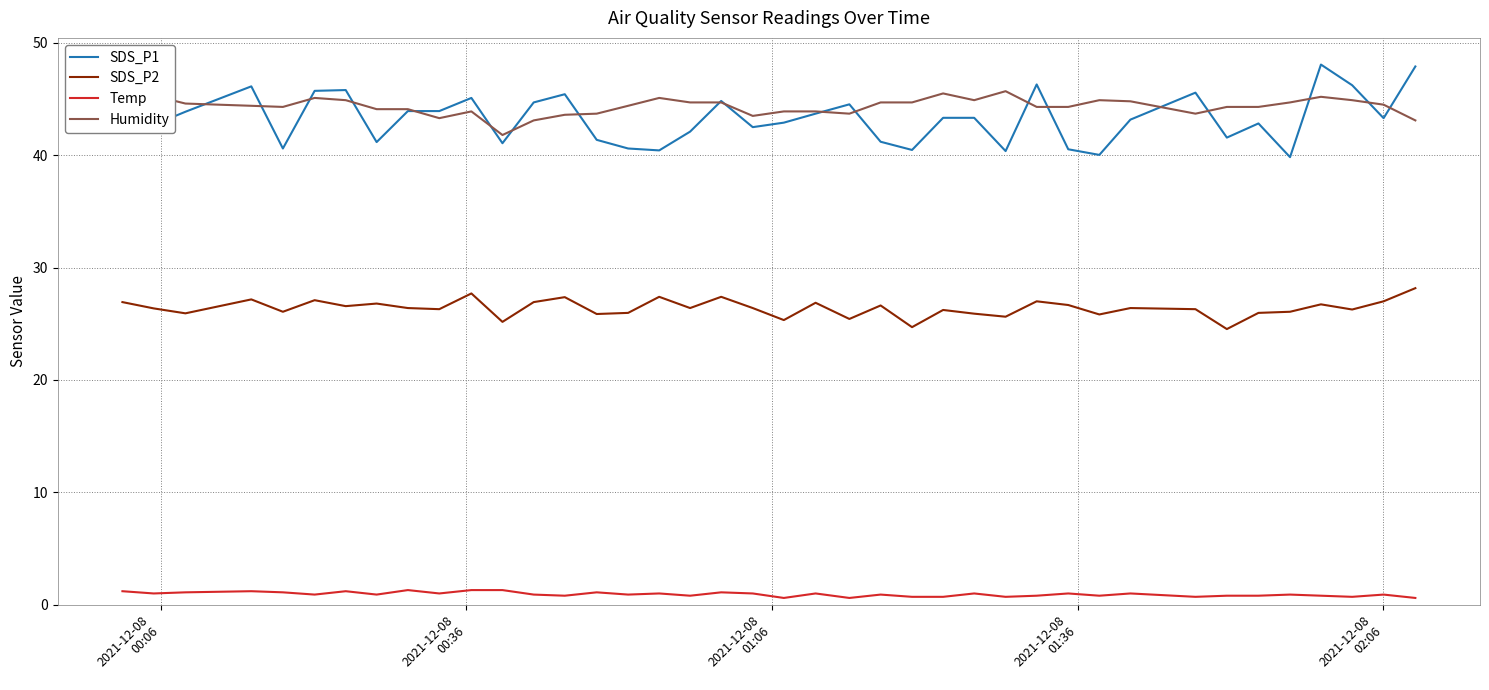

What is the difference between the maximum and second lowest values in the Temp series?

0.7